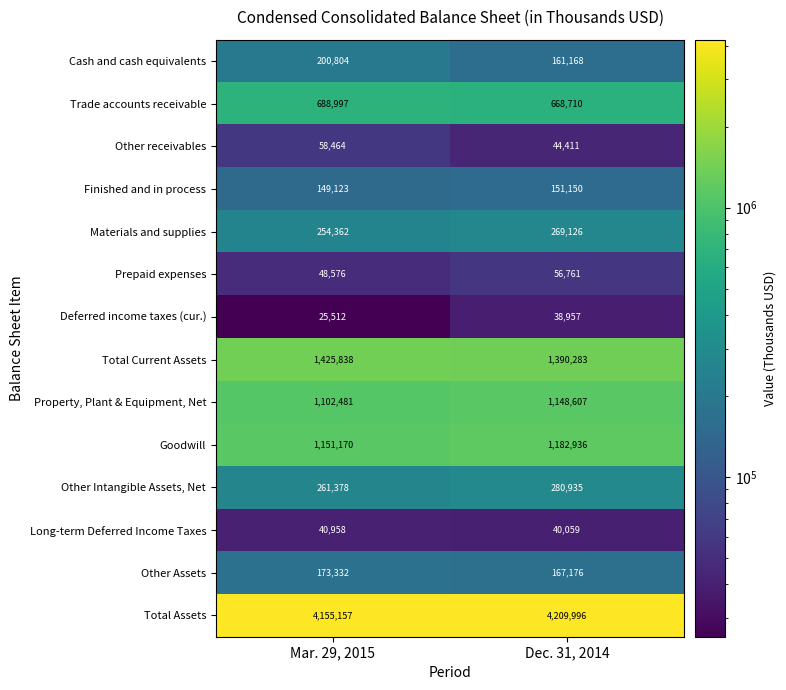

At which category does the chart reach its minimum across all series?

Mar. 29, 2015